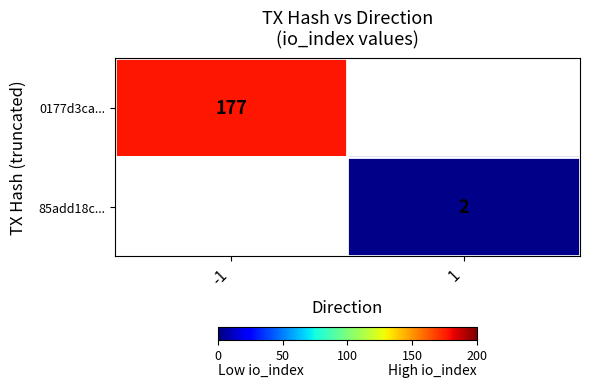

True or false: 85add18c... has a value of 2.0 at 1.

True